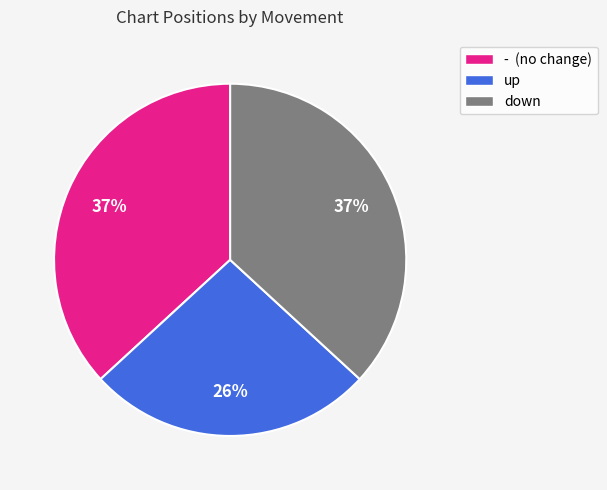

What is the ratio of the value at down to the value at up?

1.4